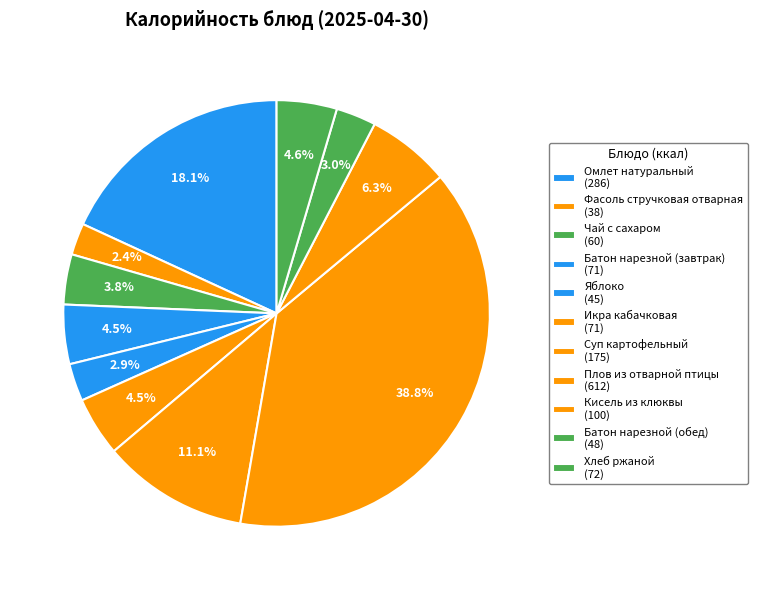

Count the number of slices in the pie.

11